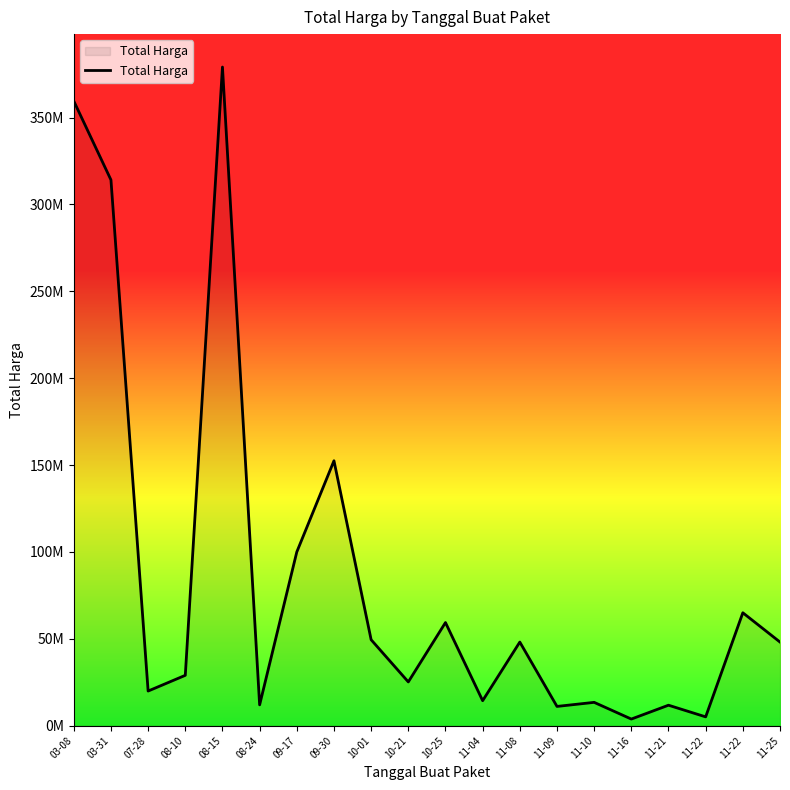

Does the chart display data point markers on the line(s)?

No